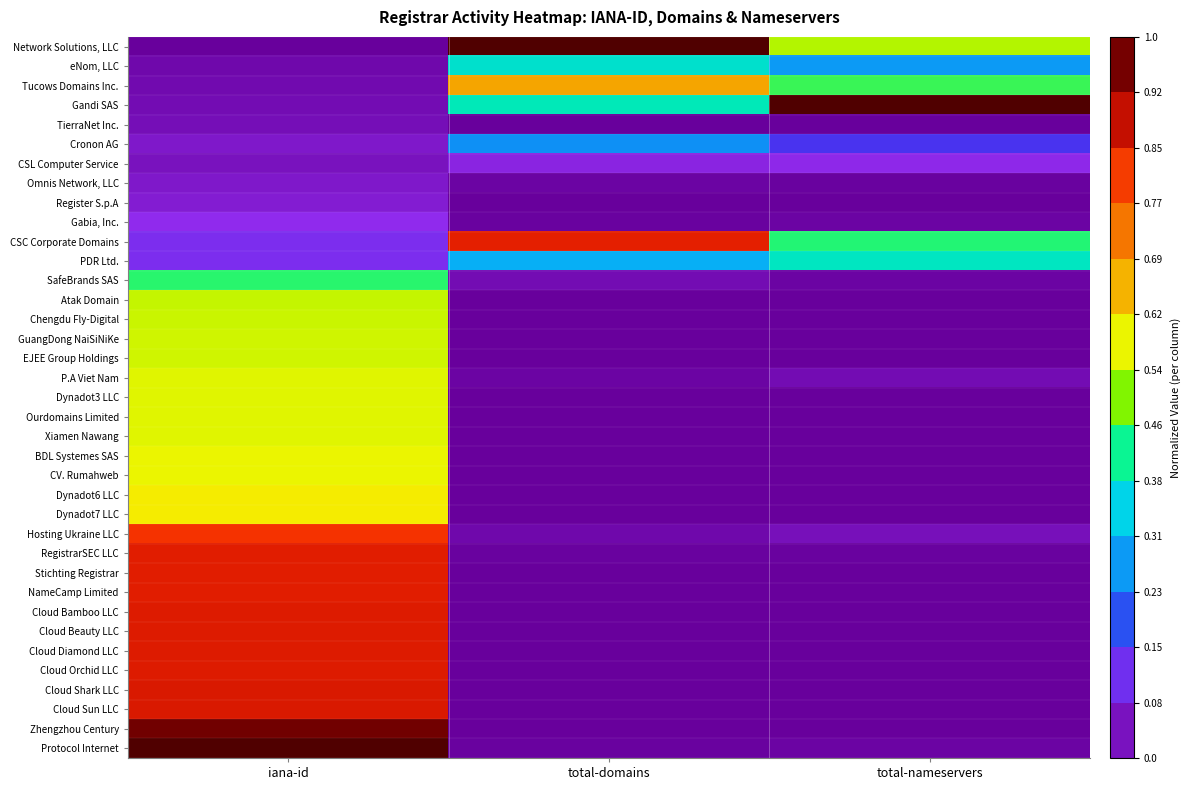

At how many categories does at least one series exceed 0?

3